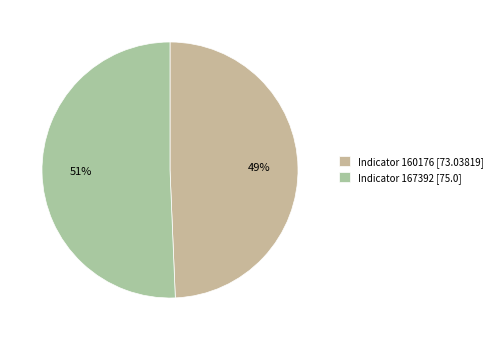

How many slices are in this pie chart?

2